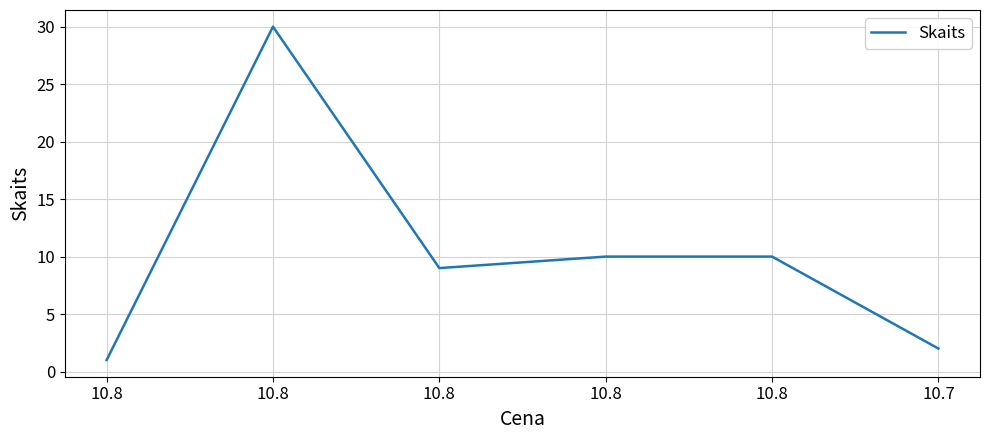

What is the average value?

10